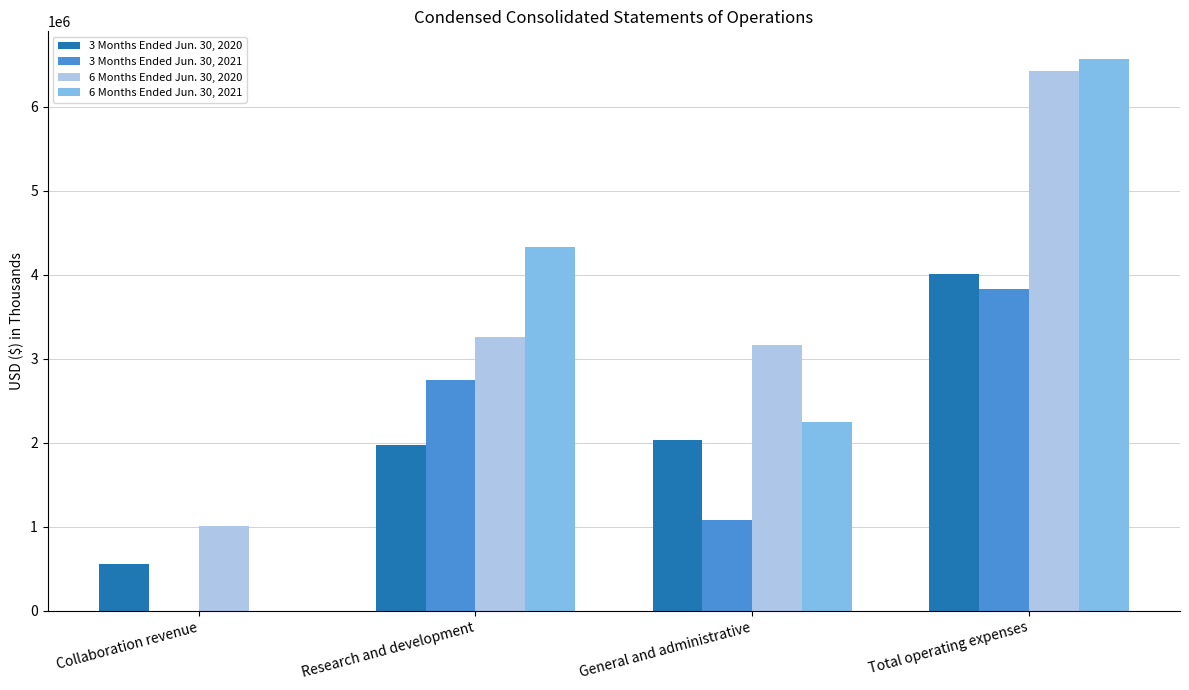

What are all the series names shown in the legend?

3 Months Ended Jun. 30, 2020, 3 Months Ended Jun. 30, 2021, 6 Months Ended Jun. 30, 2020, 6 Months Ended Jun. 30, 2021